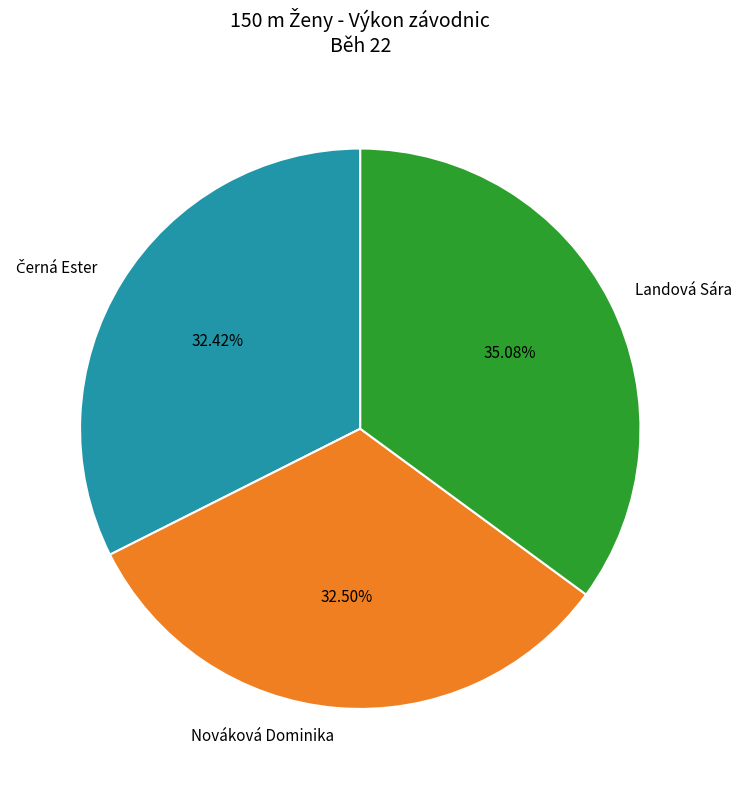

To the nearest percent, what is the difference between the largest and smallest slice percentages?

3%